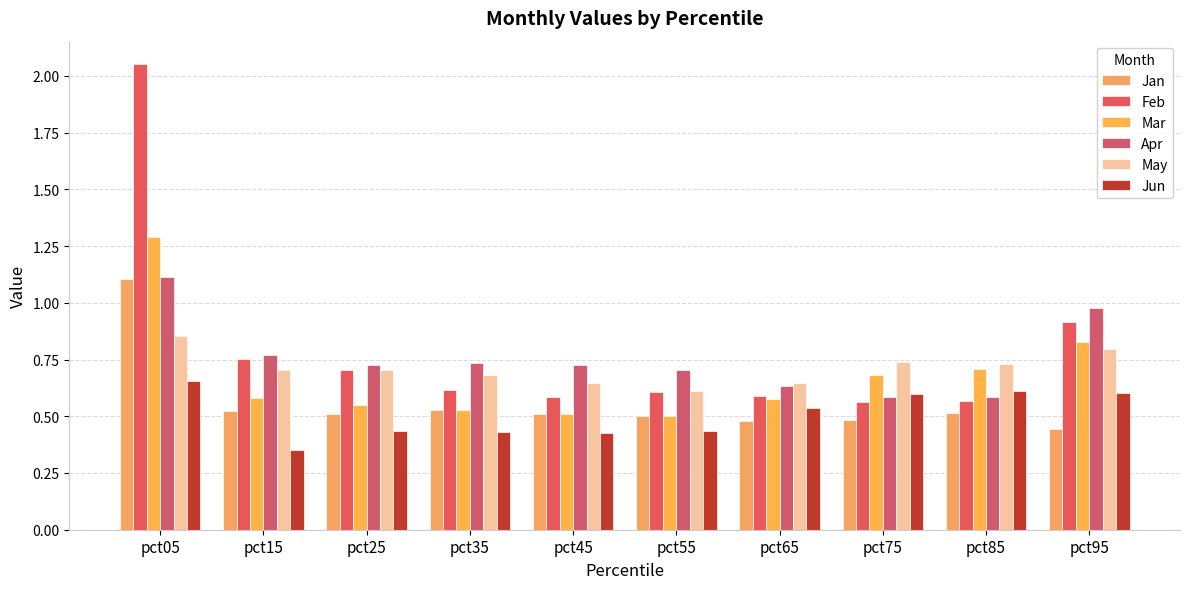

Rank the series by their maximum value, from highest to lowest.

Feb, Mar, Apr, Jan, May, Jun